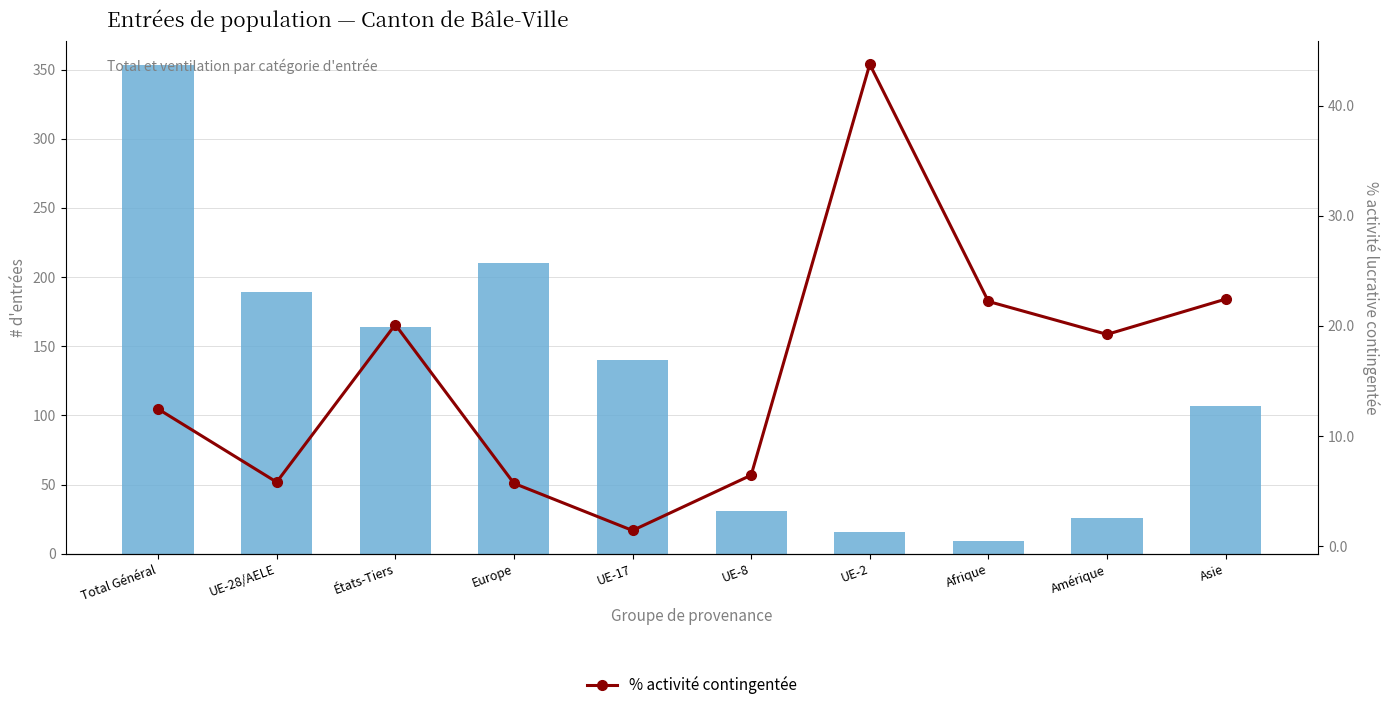

Reading right to left, extract all data points from this chart.

# d'entrées: 107.0	26.0	9.0	16.0	31.0	140.0	210.0	164.0	189.0	353.0
% activité contingentée: 22.4	19.2	22.2	43.8	6.5	1.4	5.7	20.1	5.8	12.5